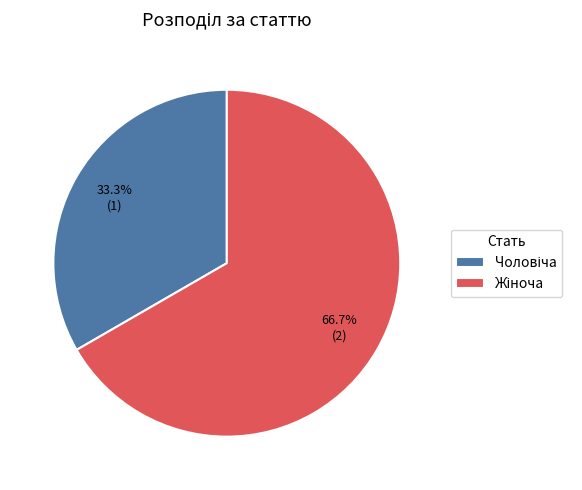

Which category has the smallest portion of the pie?

Чоловіча